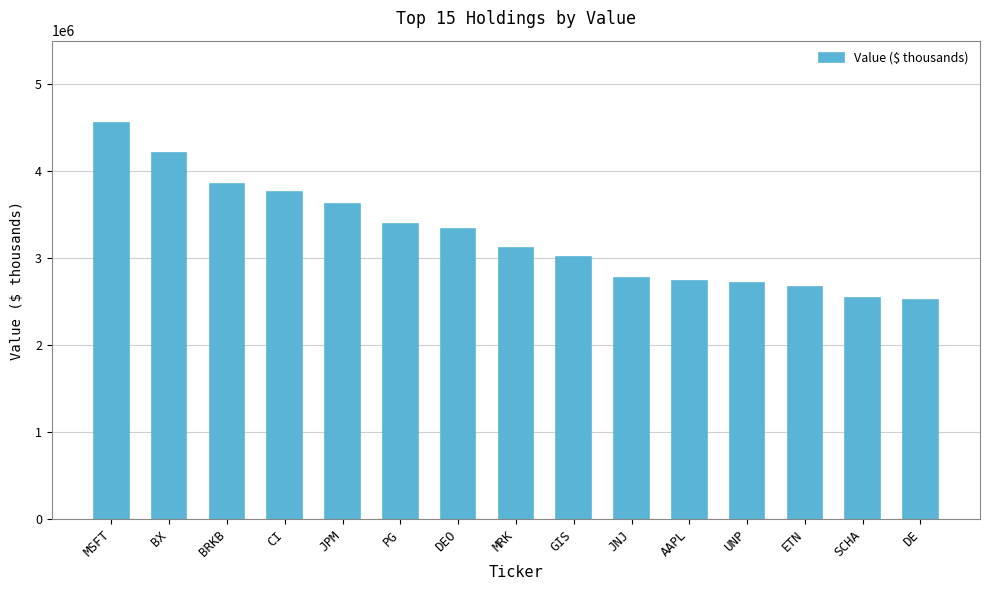

Which label corresponds to the largest value in the chart?

MSFT